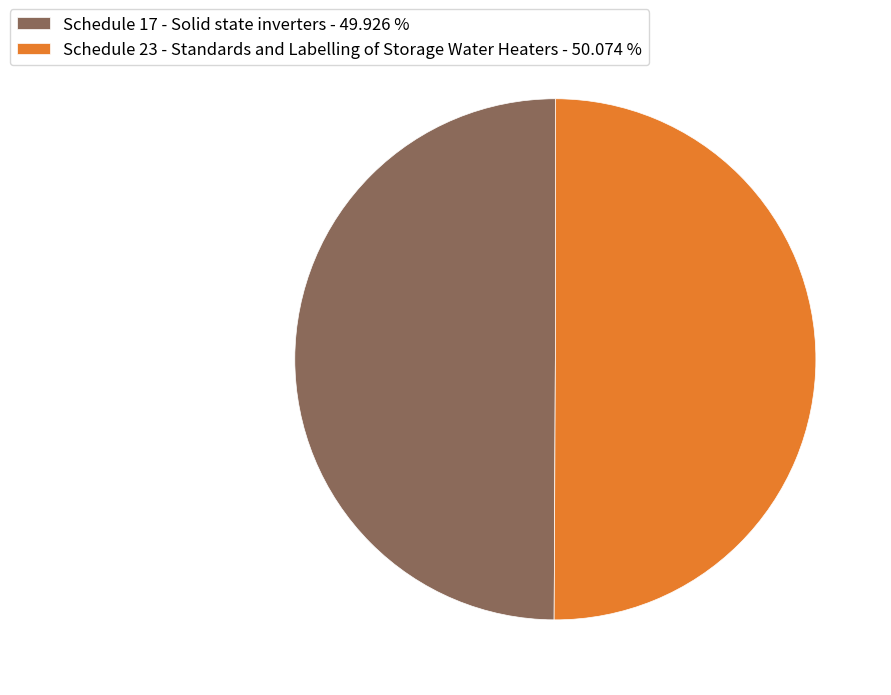

Is it true that Schedule 23 - Standards and Labelling of Storage Water Heaters is 42% of the pie?

False